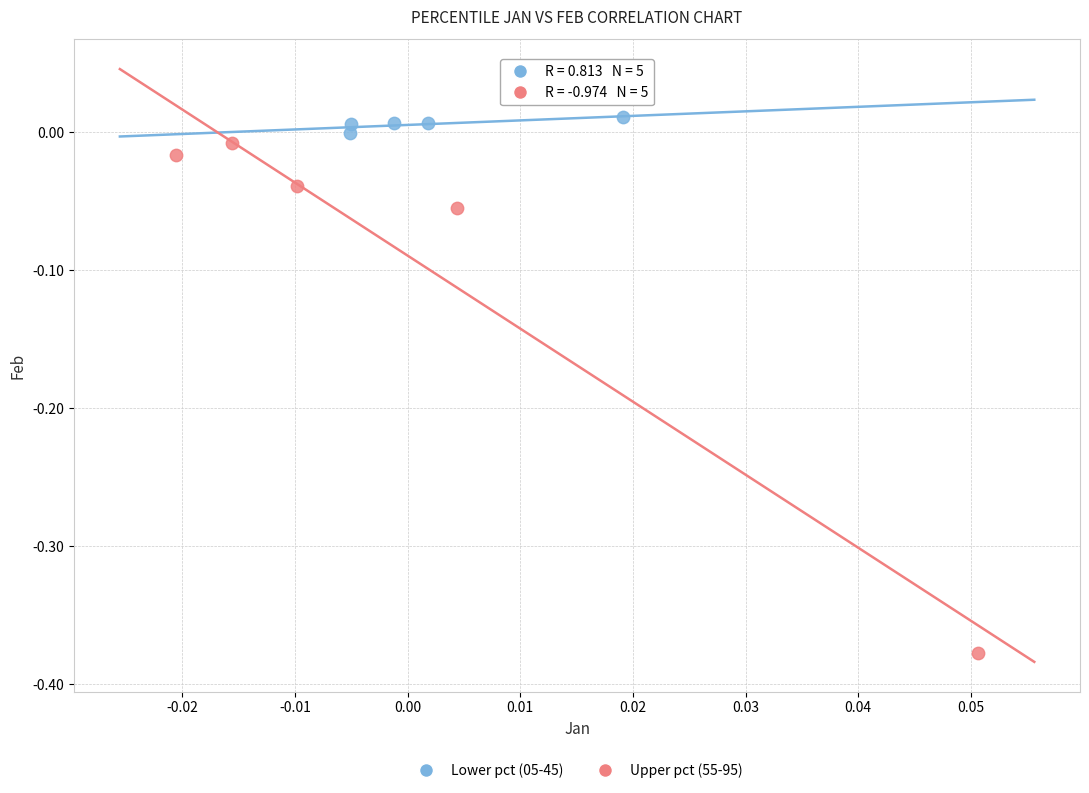

What are all the series names shown in the legend?

Lower pct (05-45), Upper pct (55-95)